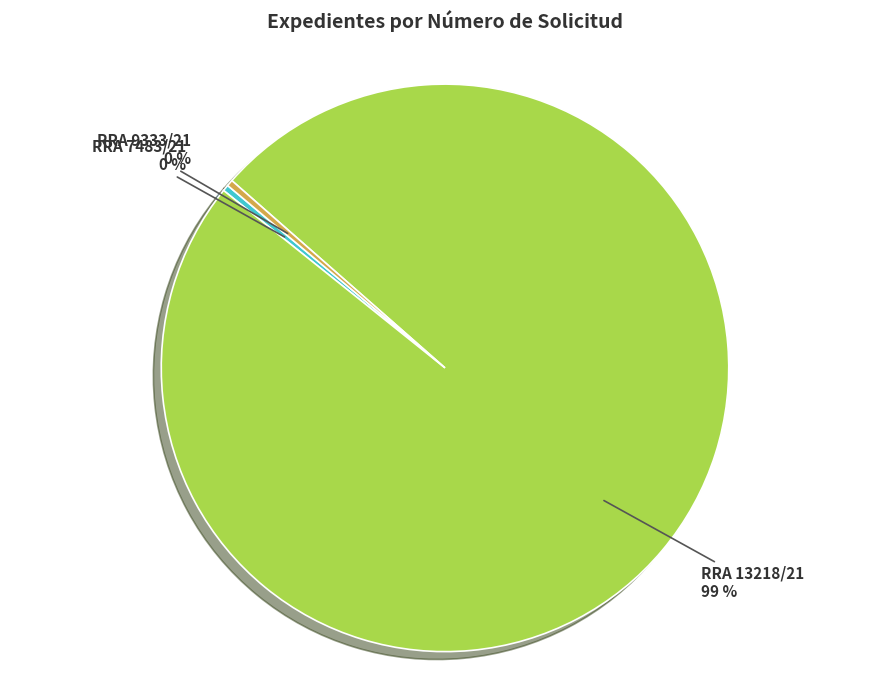

Count the number of slices in the pie.

3